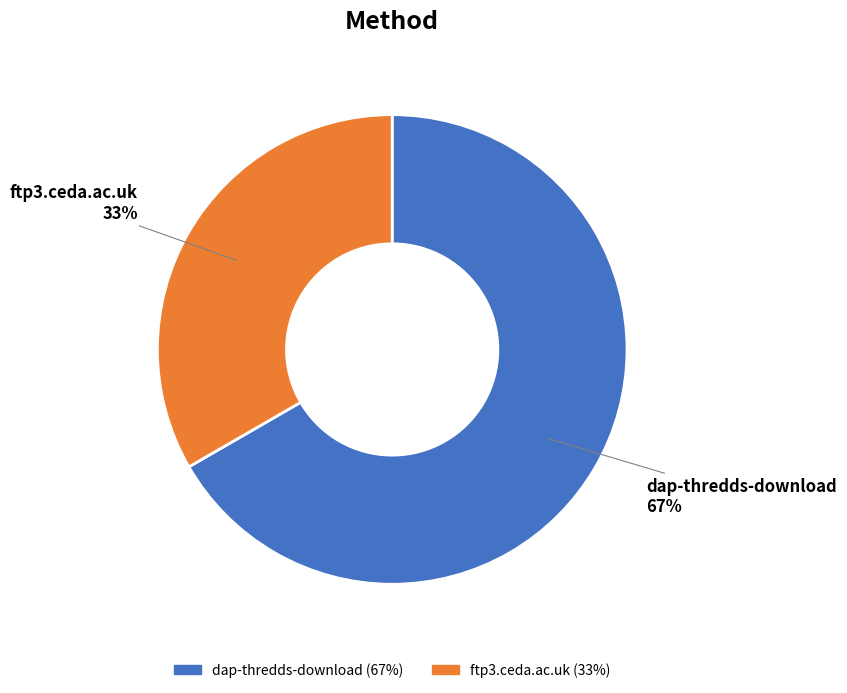

Is there a majority slice in this chart?

Yes